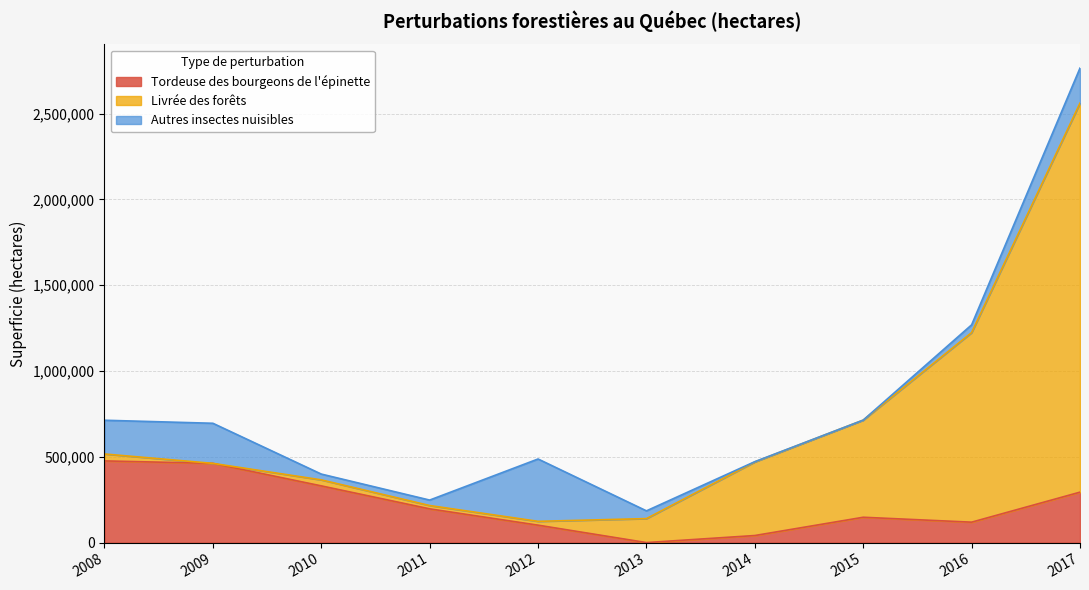

Where is the first local minimum for Livrée des forêts?

2009